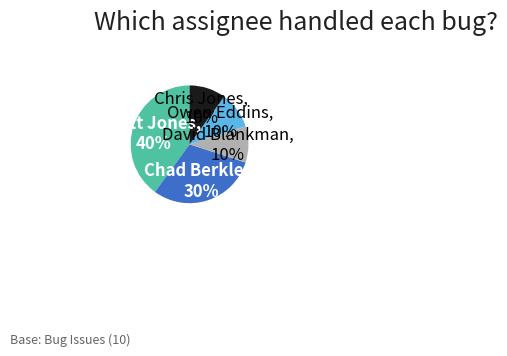

The David Blankman slice represents 10% of the pie. True or false?

True